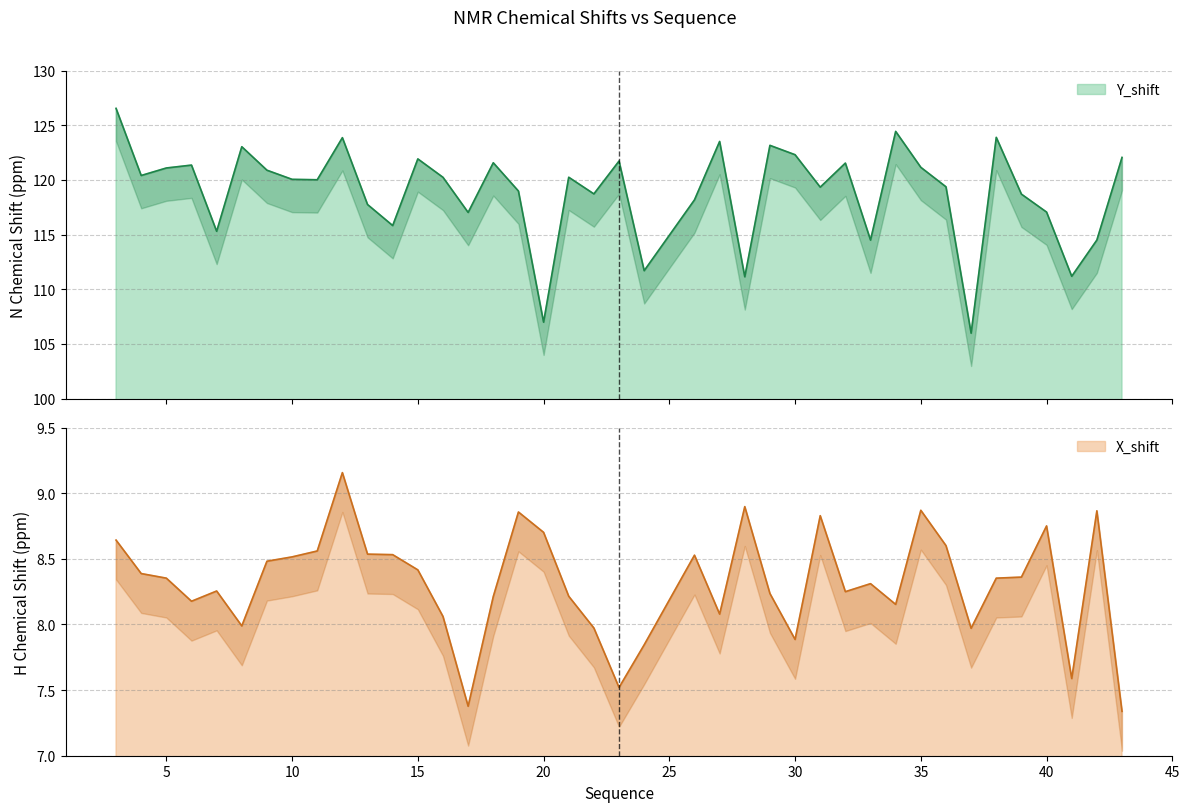

At which label is X_shift closest to 8?

8